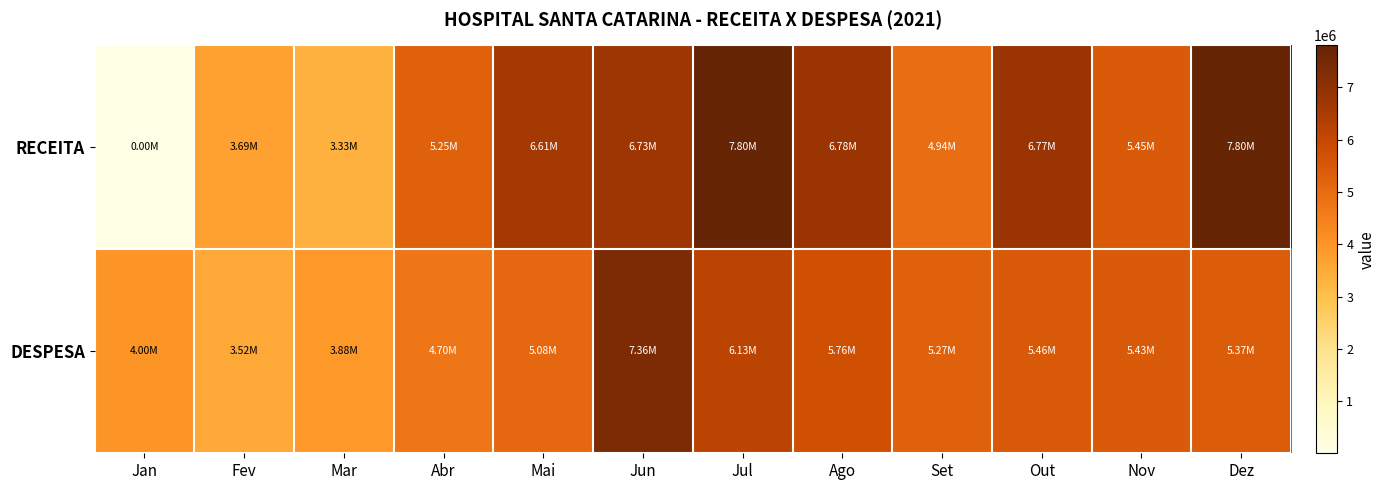

At how many categories does at least one series exceed 6483867?

6